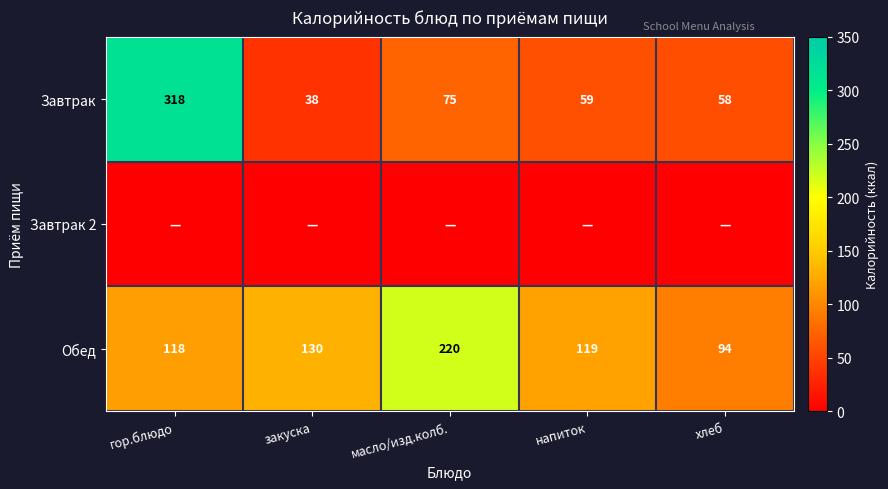

What value does the Завтрак series have at масло/изд.колб.?

75